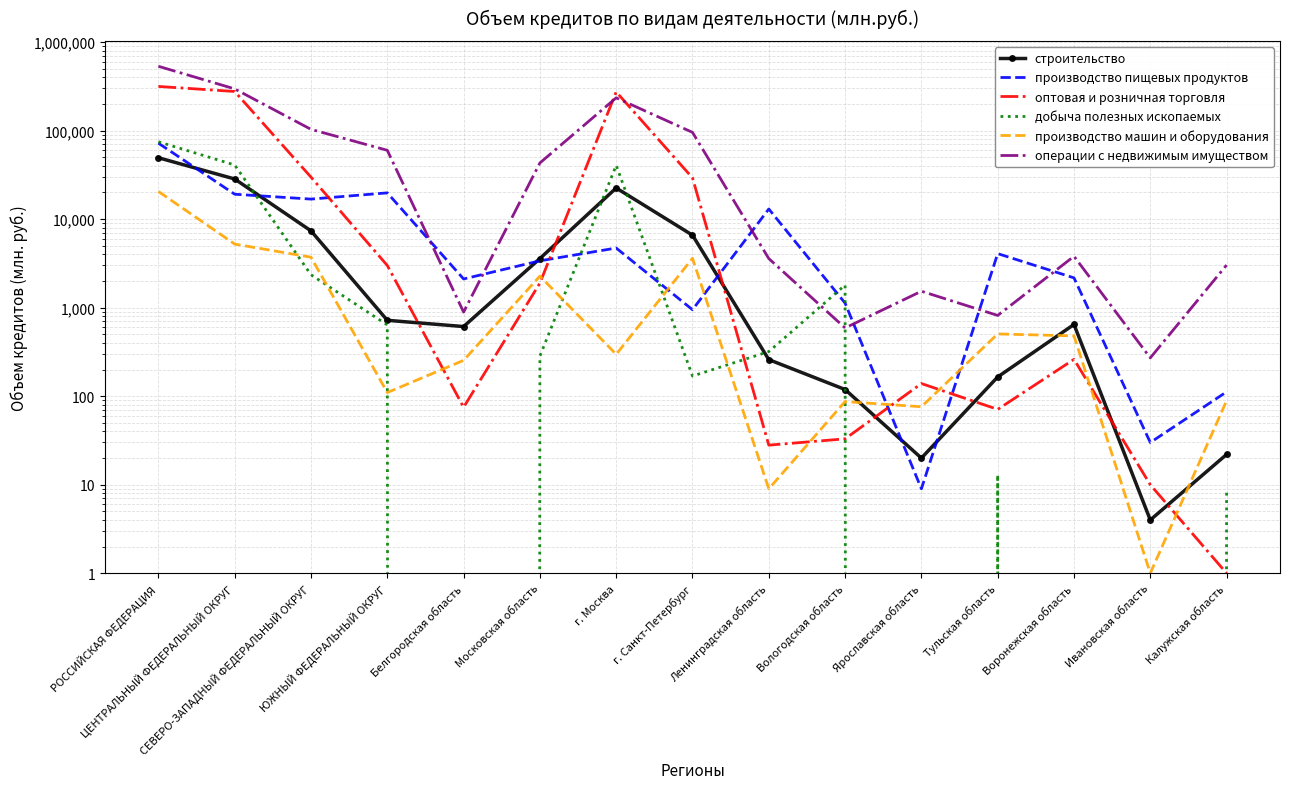

Which series changed the most between СЕВЕРО-ЗАПАДНЫЙ ФЕДЕРАЛЬНЫЙ ОКРУГ and Калужская область?

операции с недвижимым имуществом